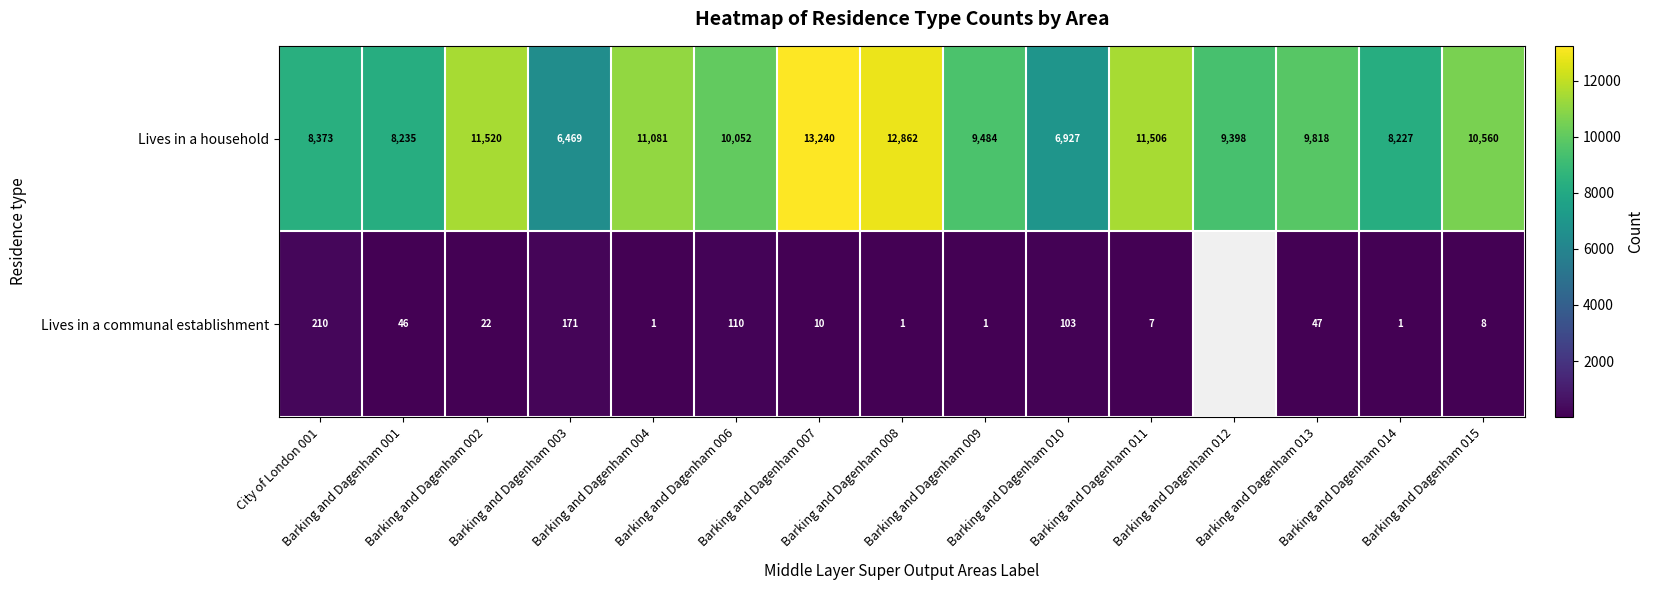

What is the sum of the Lives in a communal establishment values at City of London 001 and Barking and Dagenham 003?

381